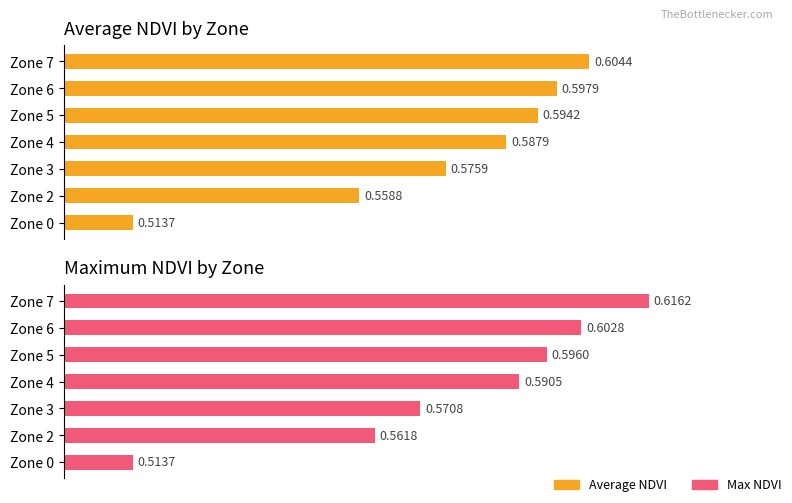

What is the highest value of the Average NDVI series?

0.6